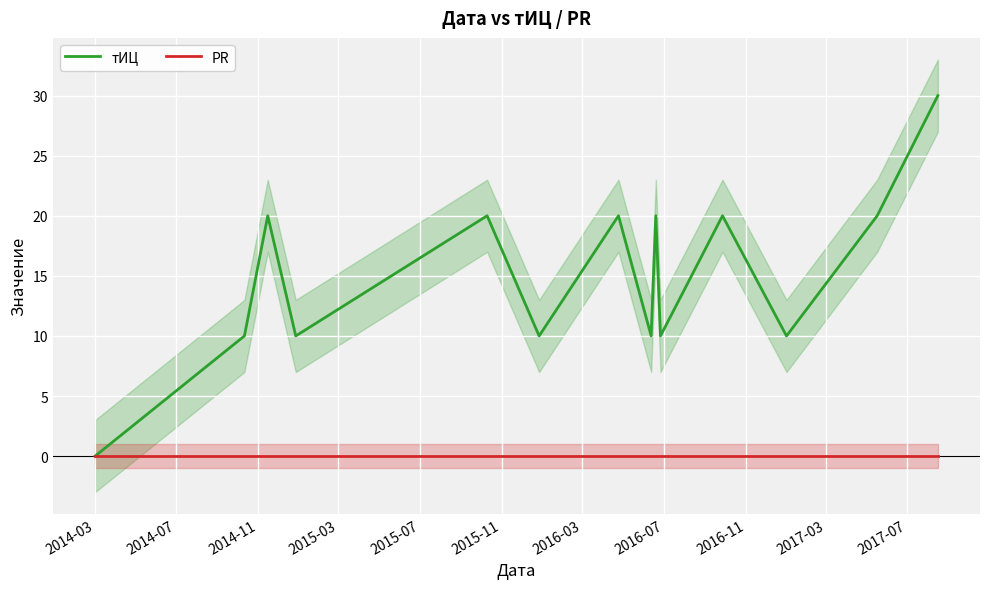

At how many categories does at least one series exceed 5?

13